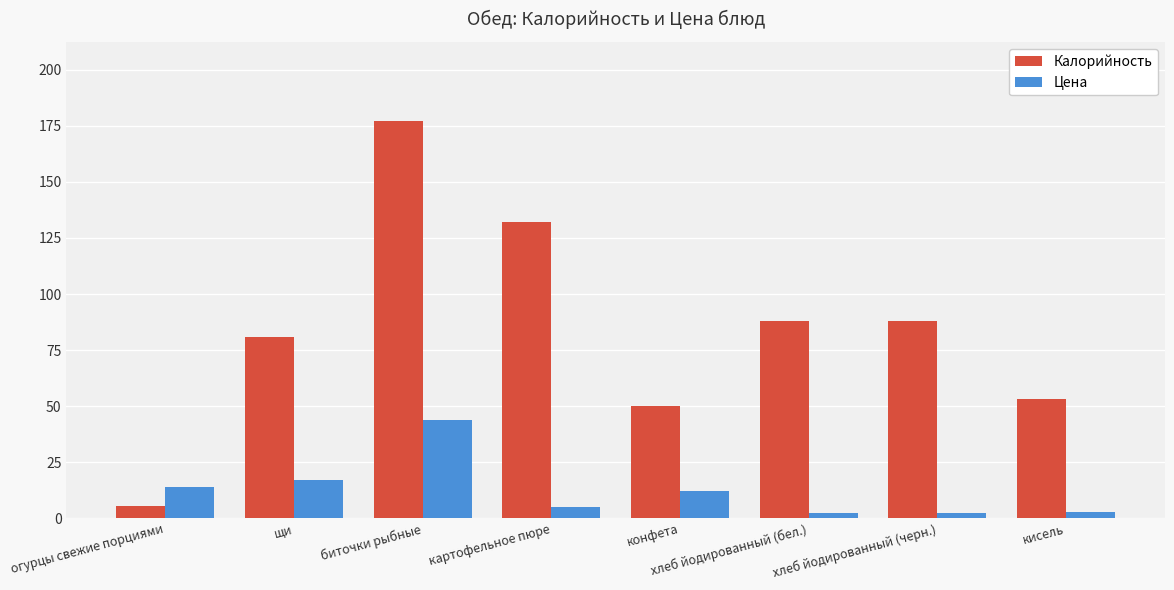

List the series in order of their overall mean, highest first.

Калорийность, Цена